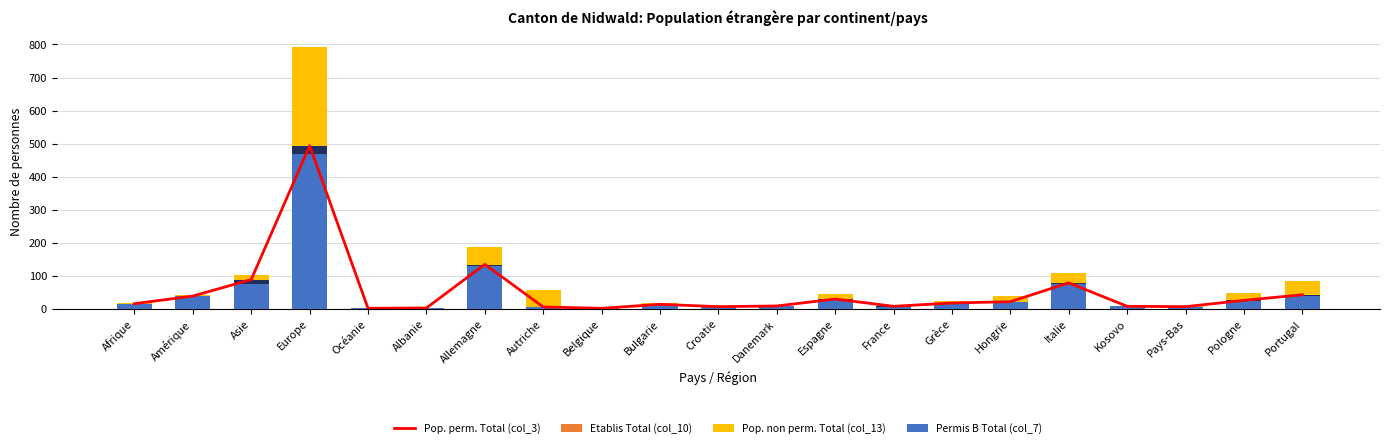

What is the difference between the maximum and minimum values in the Pop. perm. Total (col_3) series?

492